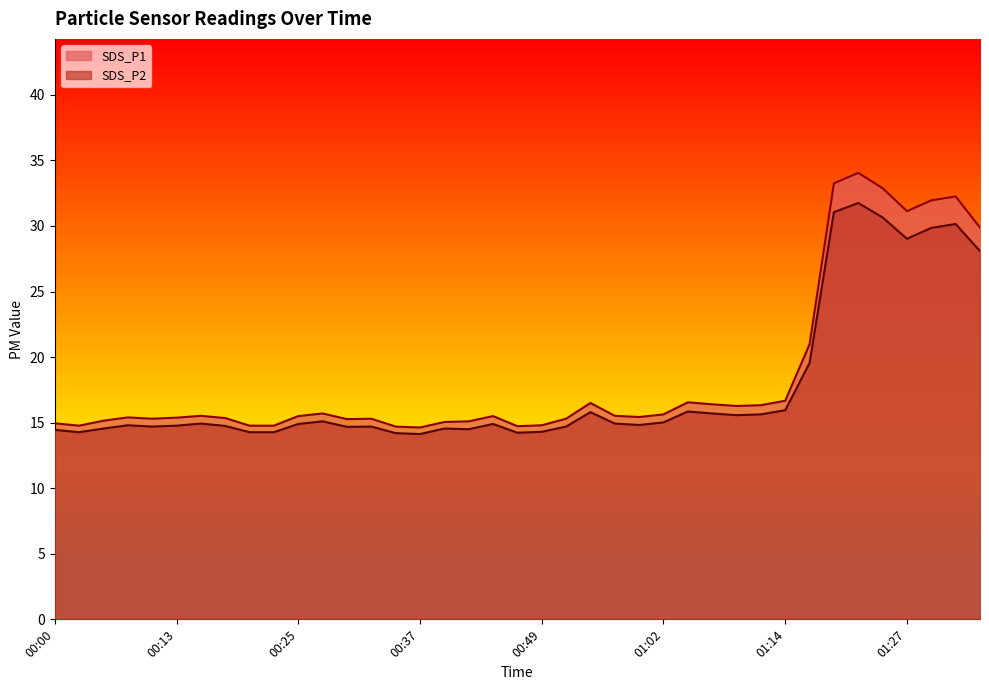

Where is SDS_P2 nearest to the value 22?

01:17